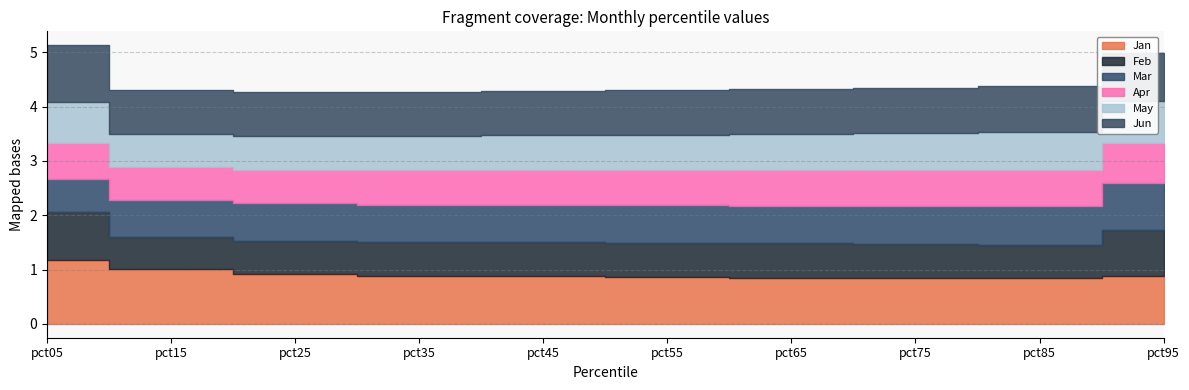

What is the minimum value shown in the chart?

0.6